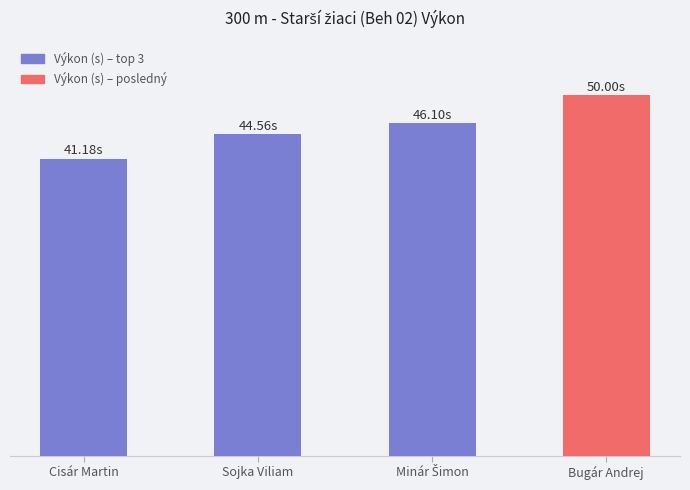

What is the smallest value displayed?

41.2